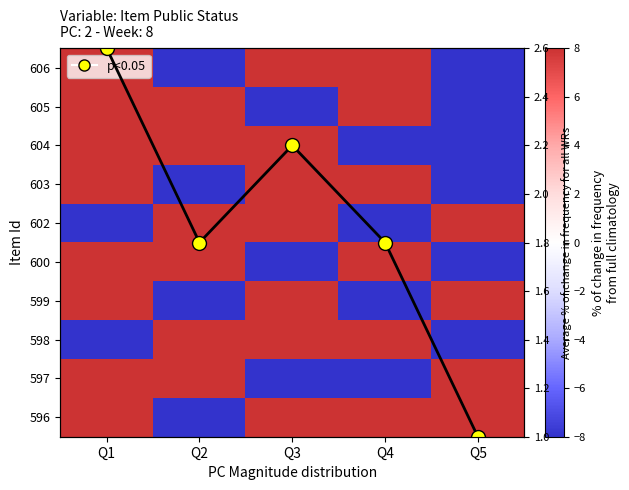

What is the difference between the highest and lowest values at Q2?

16.0